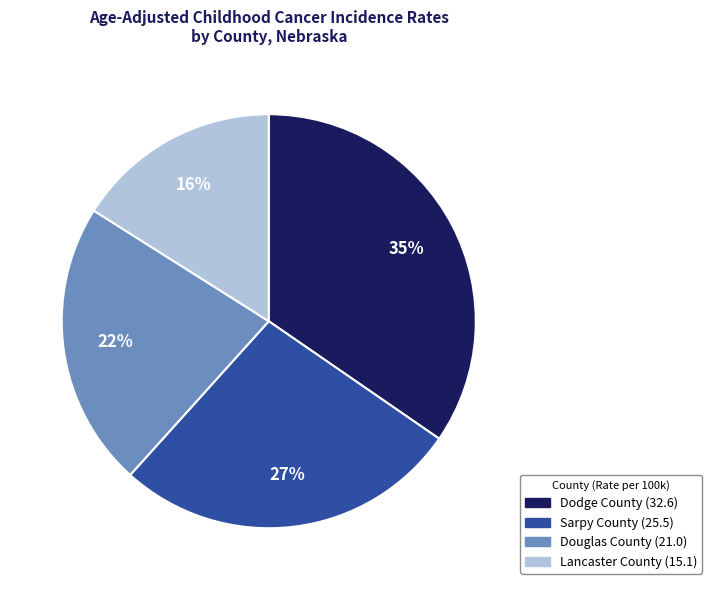

Combined, do Sarpy County and Douglas County account for over 50%?

No